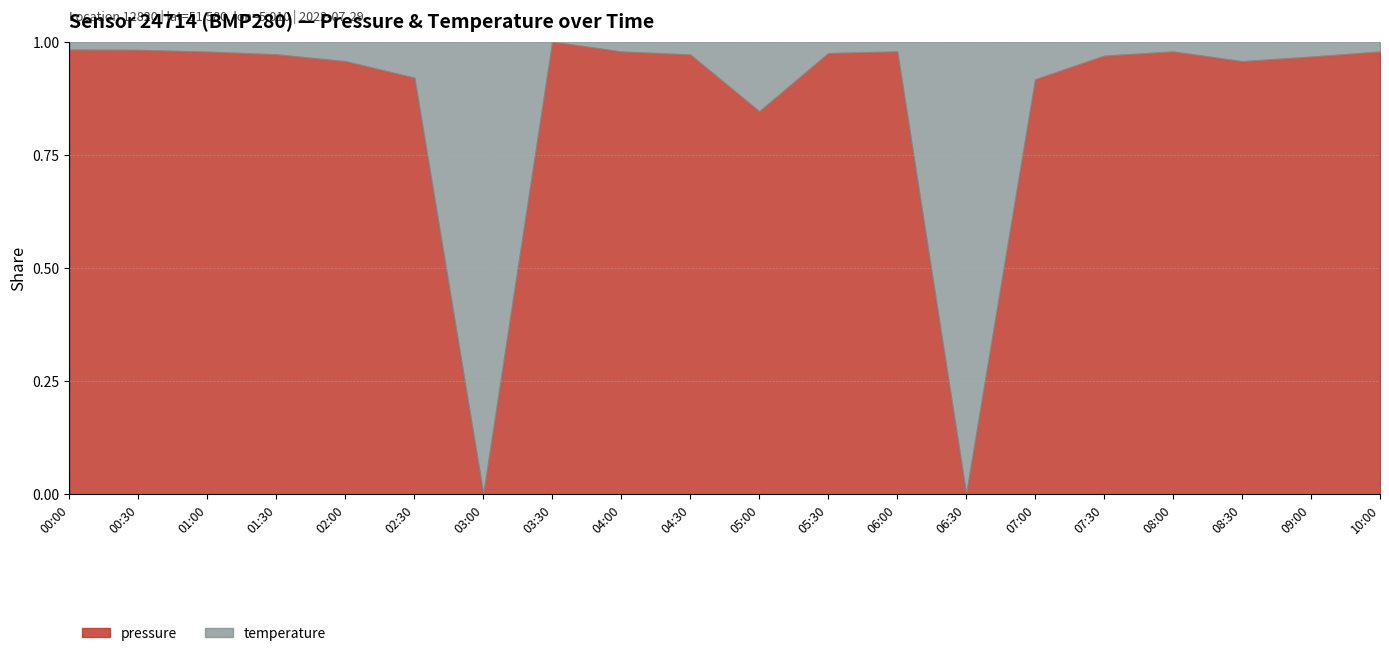

The pressure series shows 0.5 at 07:30. True or false?

False